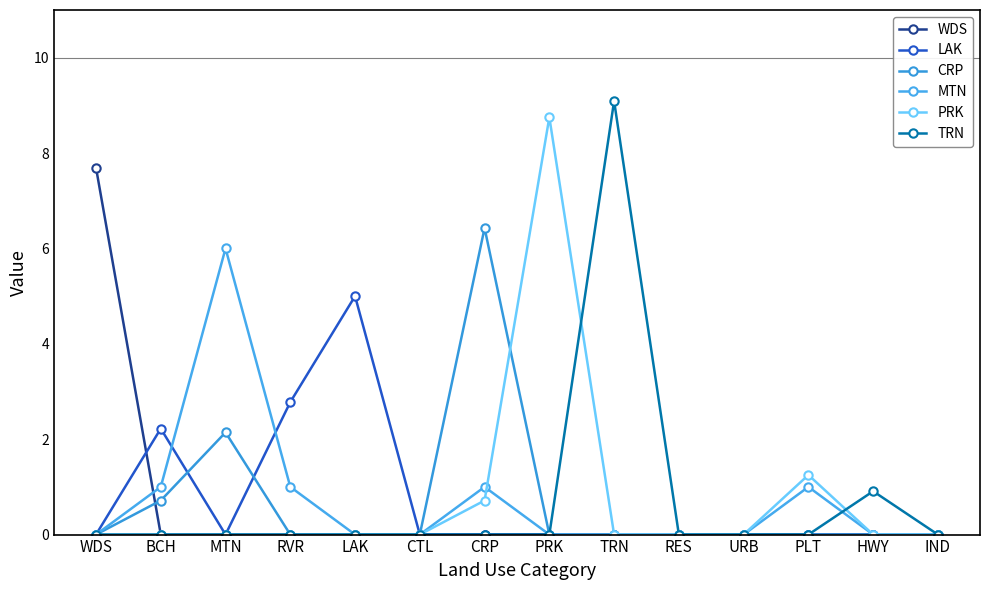

Where is WDS nearest to the value 3?

BCH